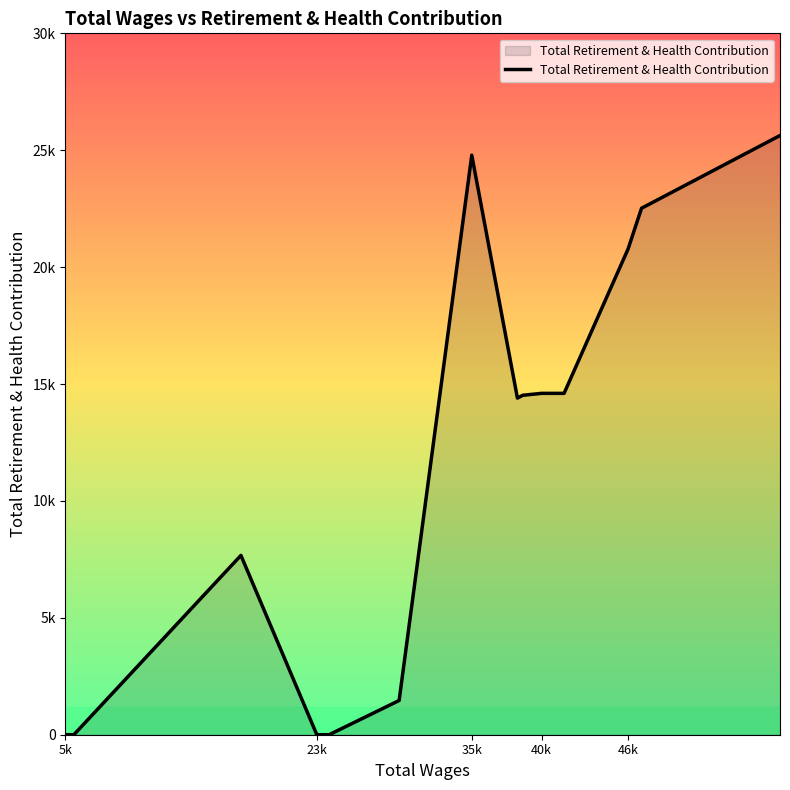

Does the chart have visible grid lines?

No